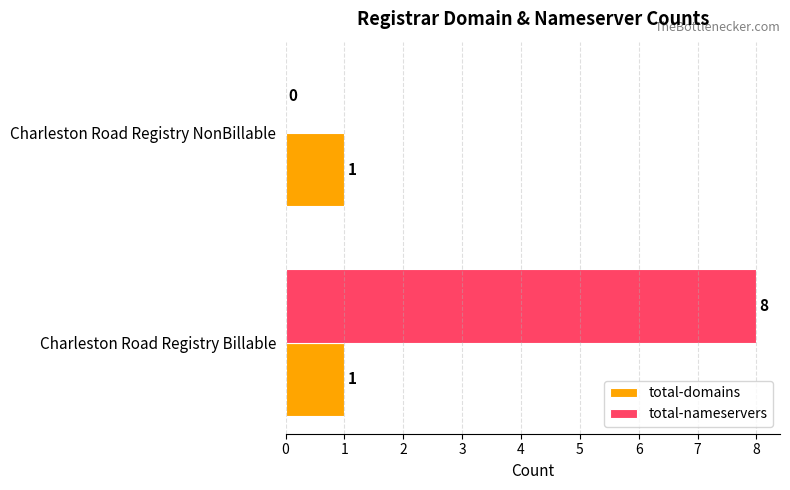

What is the total value across all series at Charleston Road Registry Billable?

9